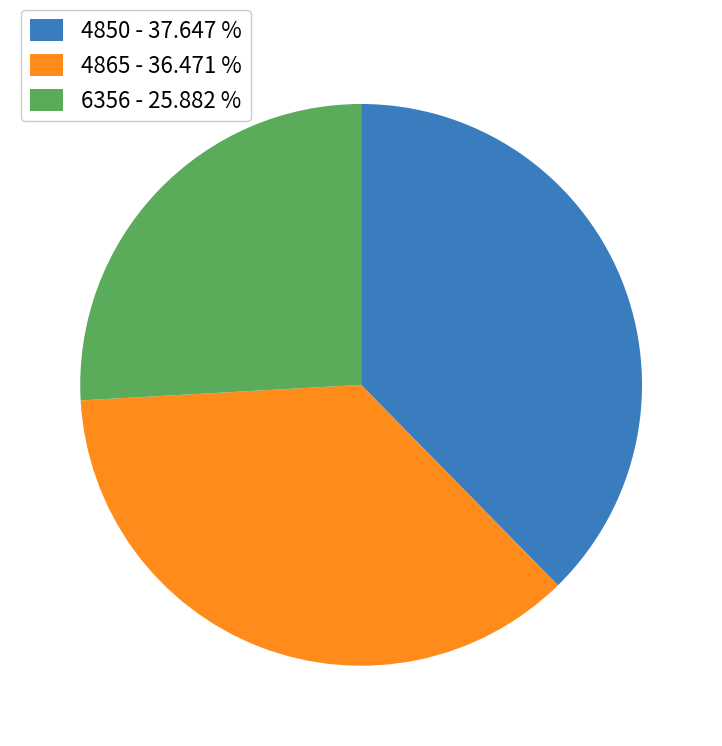

Does 4850 account for over 50% of the chart?

No